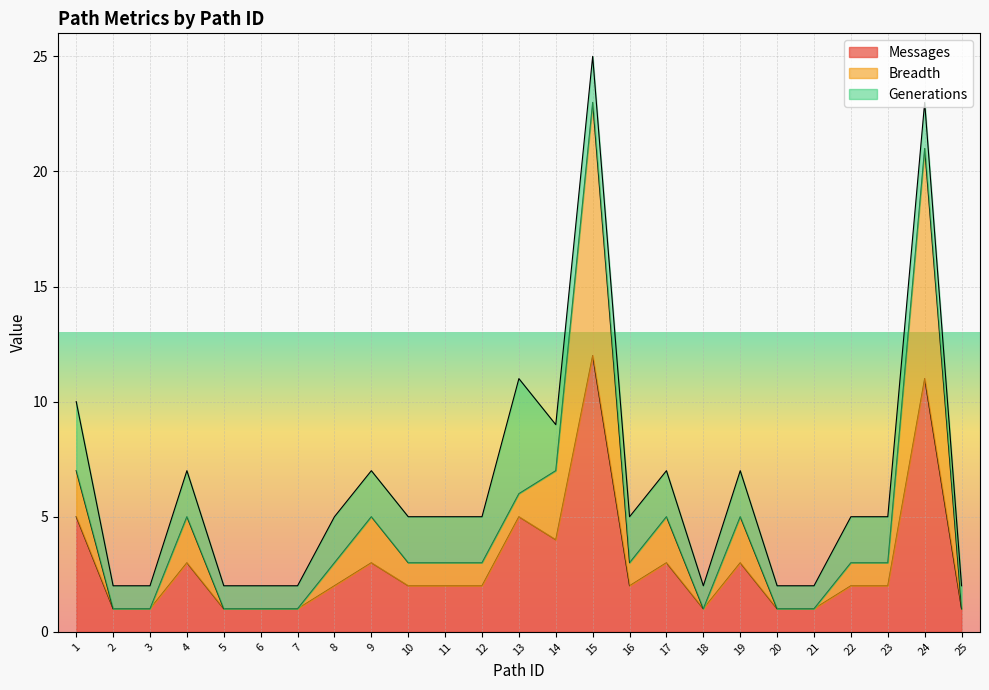

True or false: Breadth and Messages cross at least once.

False